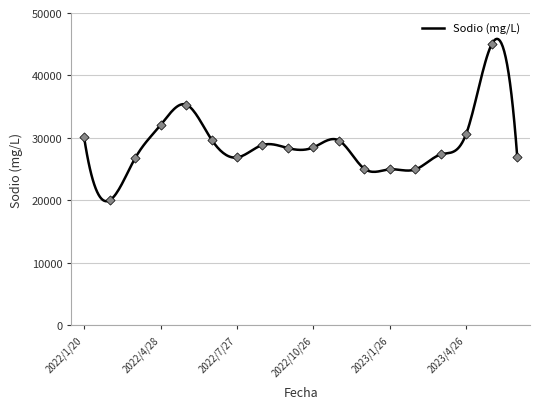

What is the change in value from 2022/4/28 to 2023/4/26?

-1351.0